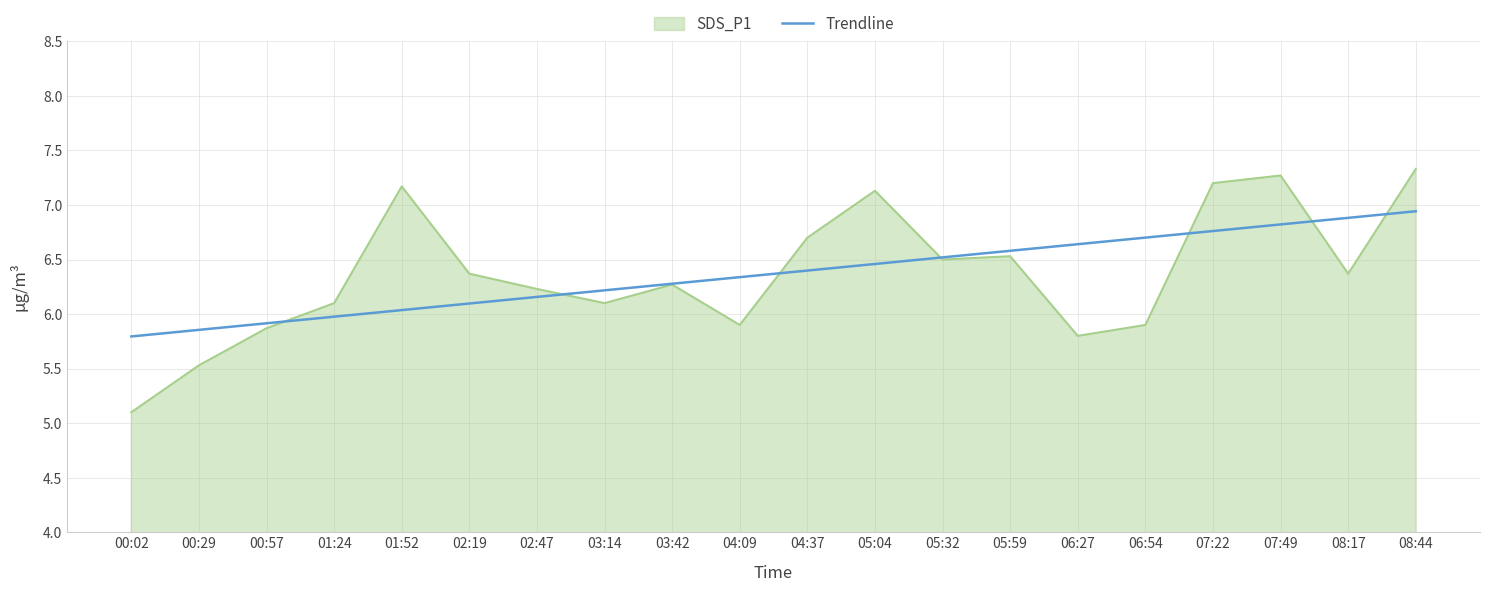

Which category has the lowest value in the SDS_P1 series?

00:02